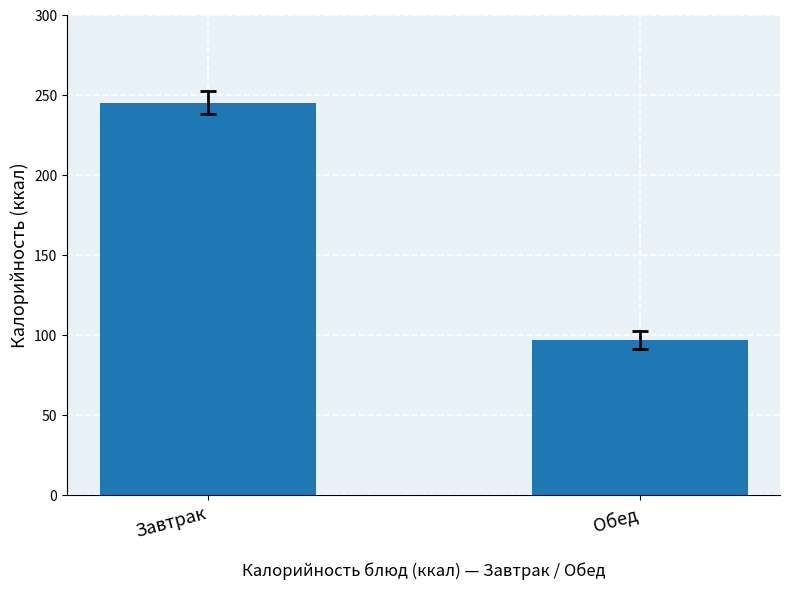

What is the label of the 1st bar from the right?

Обед